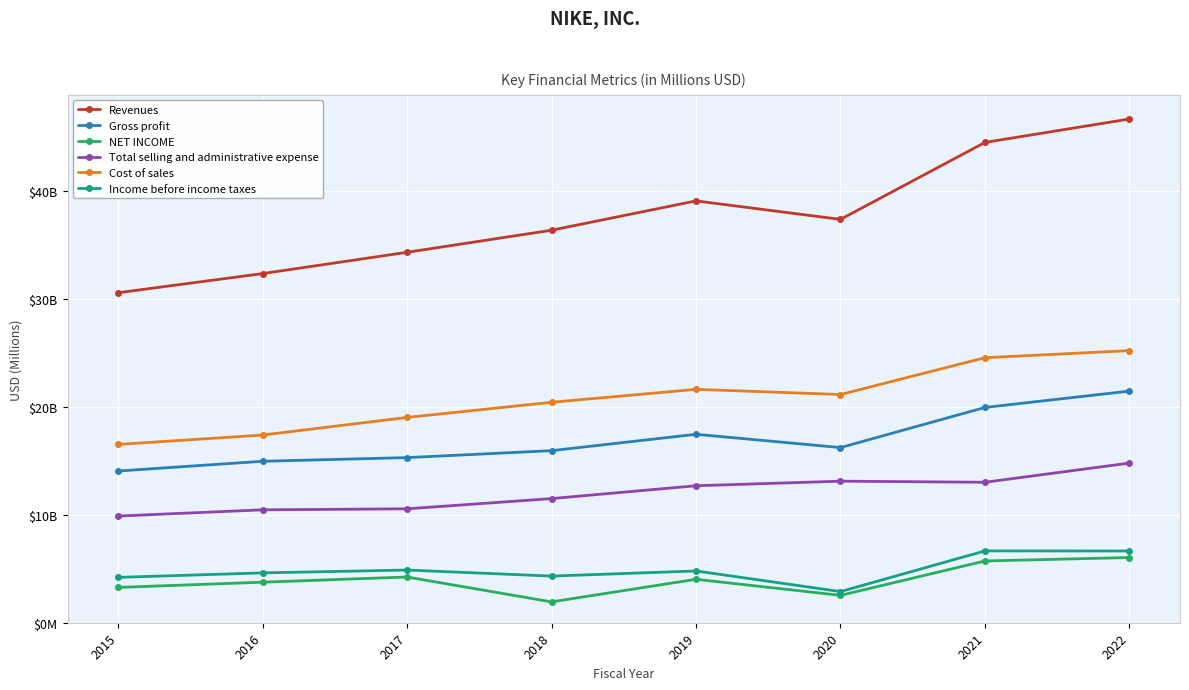

True or false: Cost of sales has more than 2 points higher than both neighbors.

False